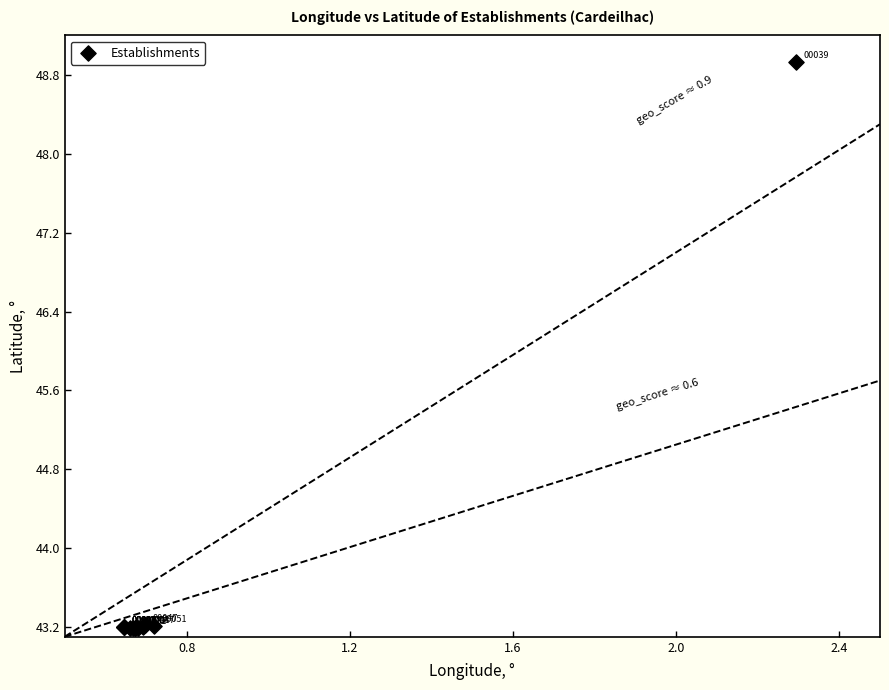

What Y value in the scatter plot is closest to 46?

43.2